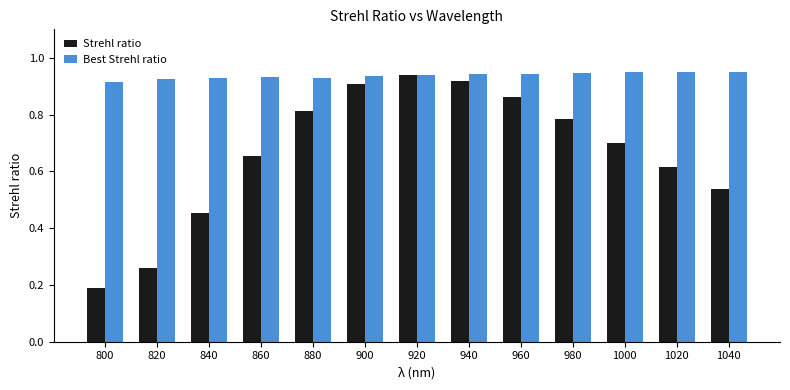

Which series has the largest total across all categories?

Best Strehl ratio